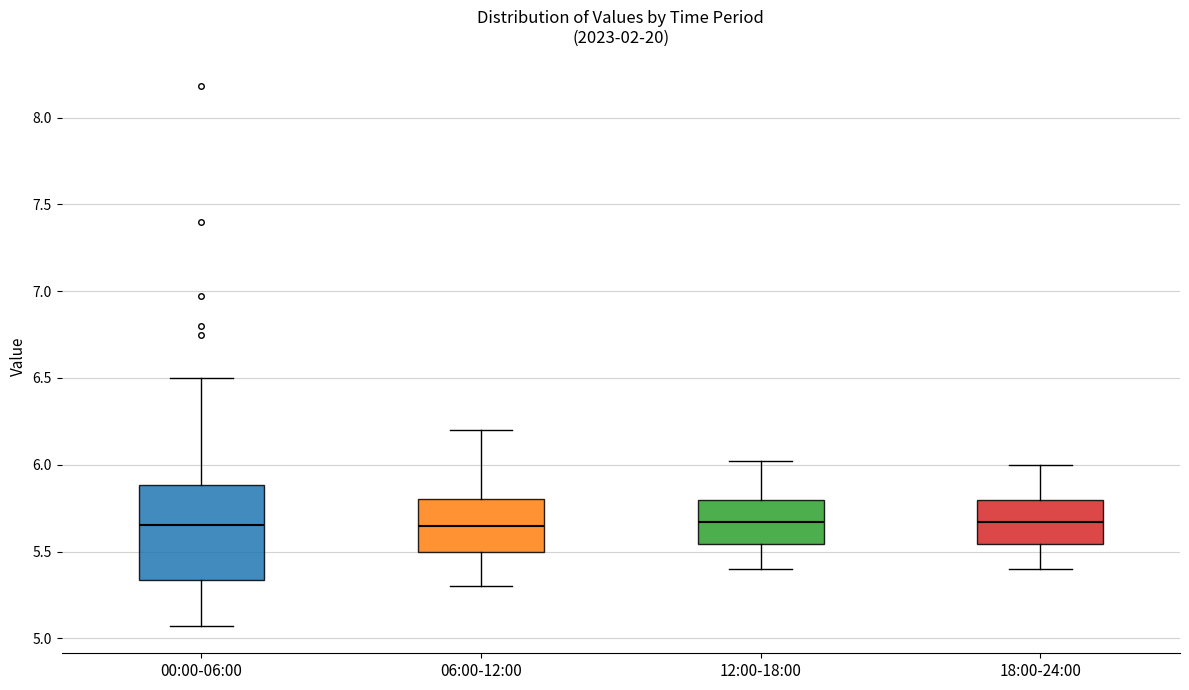

Where is the upper edge of the box for 06:00-12:00 on the y-axis? The values are not printed on the chart, so give them approximately, as read against the axis.

5.80